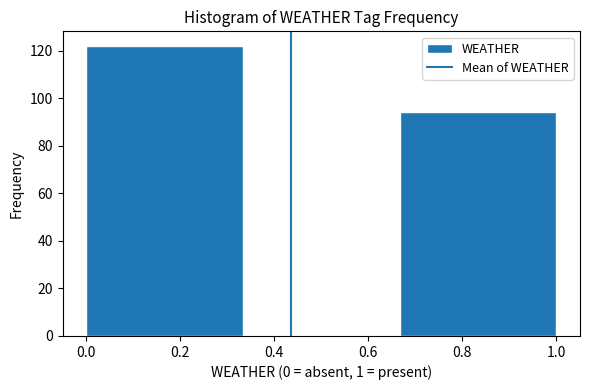

What is the height of the bar covering 0.00 to 0.34 on the x-axis? Neither the bar edges nor the heights are printed on the chart, so give them approximately, as read against the axes.

122